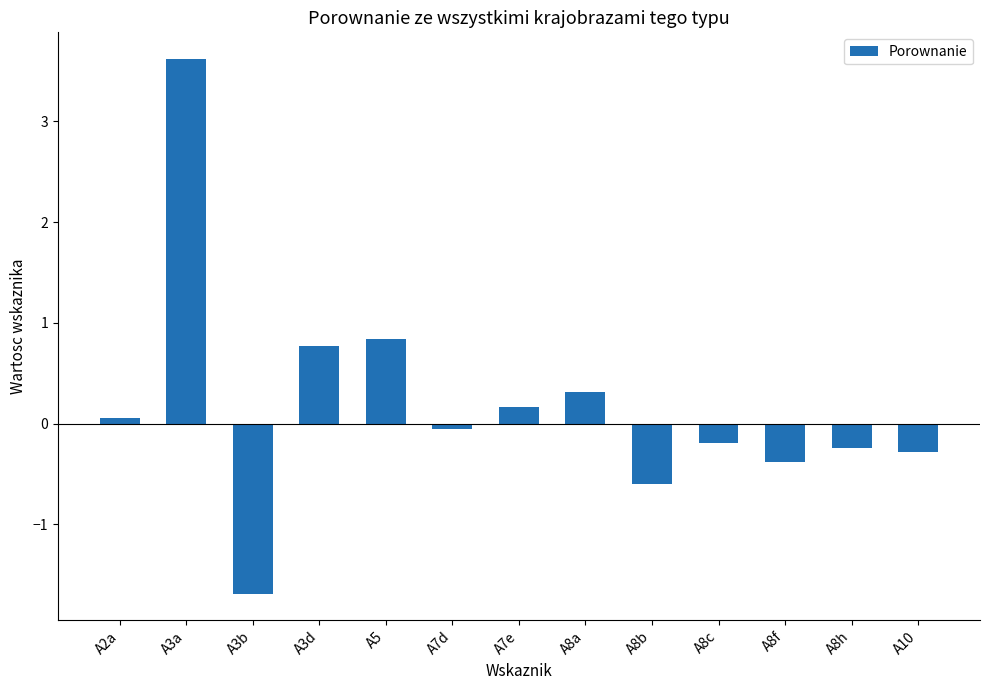

How many values exceed 0?

6